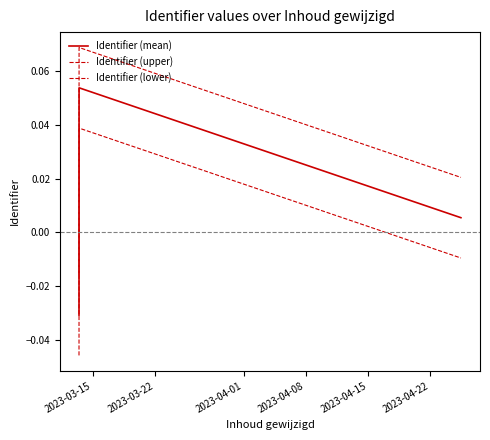

What is the difference between the maximum and minimum values in the Identifier (mean) series?

0.1